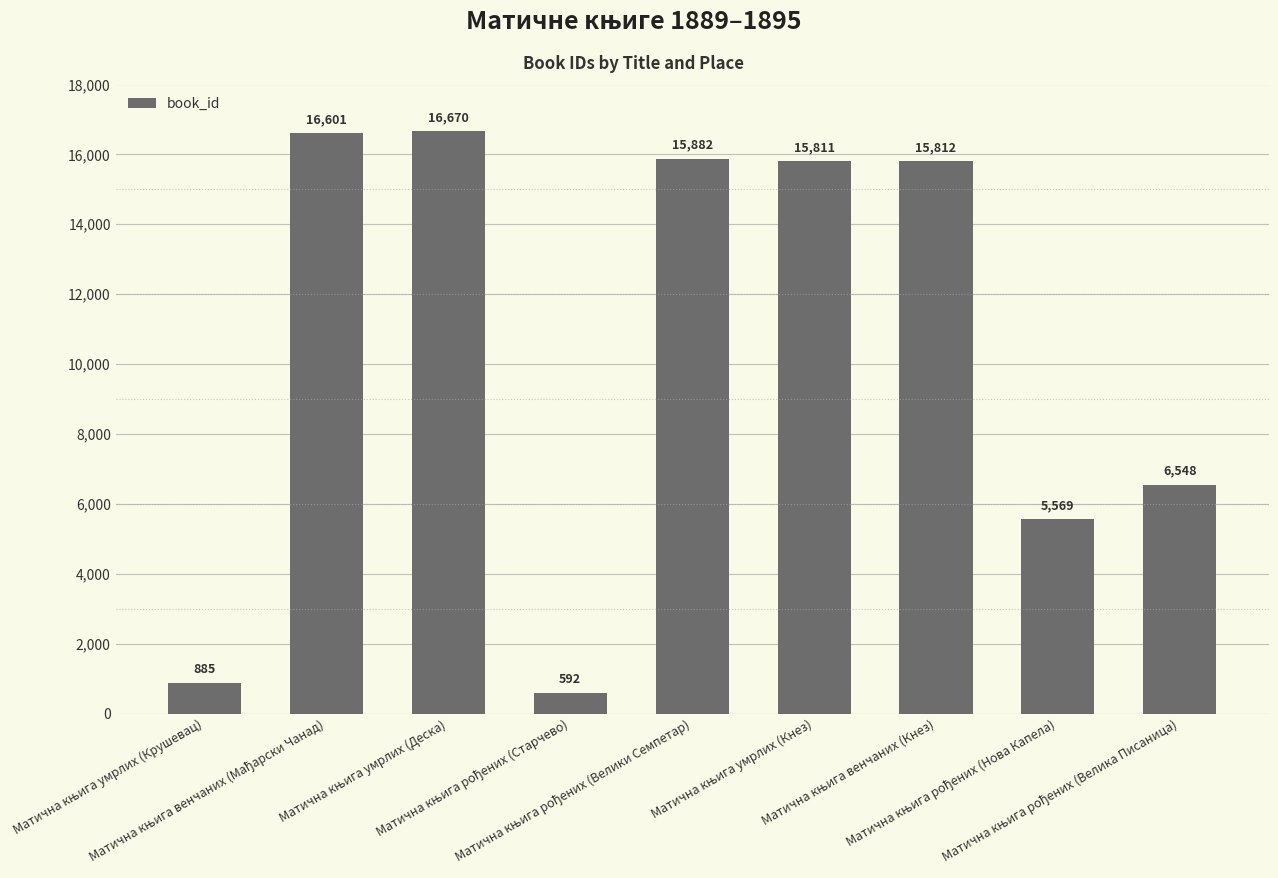

What is the smallest value displayed?

592